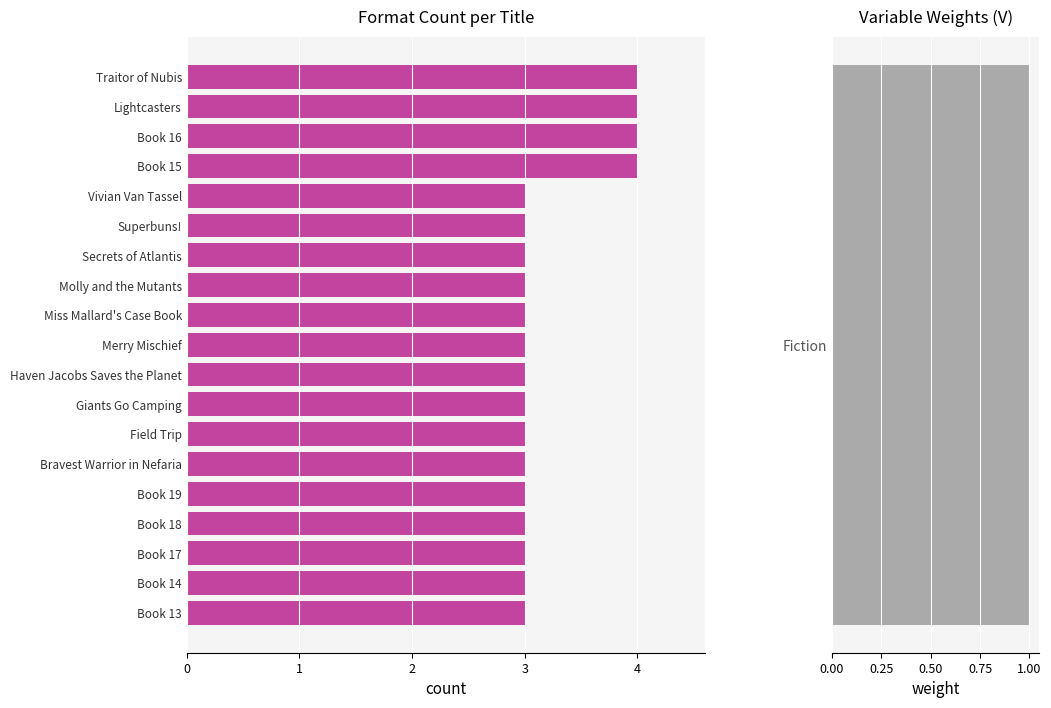

True or false: the data shows 3 at Book 19.

True